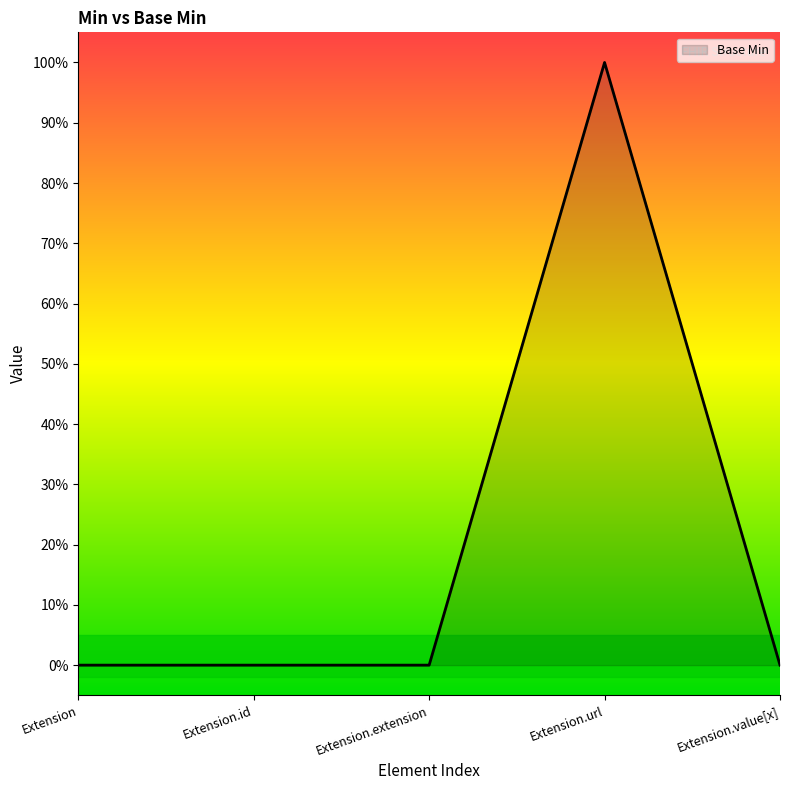

Which has a higher value, Extension or Extension.value[x]?

Extension